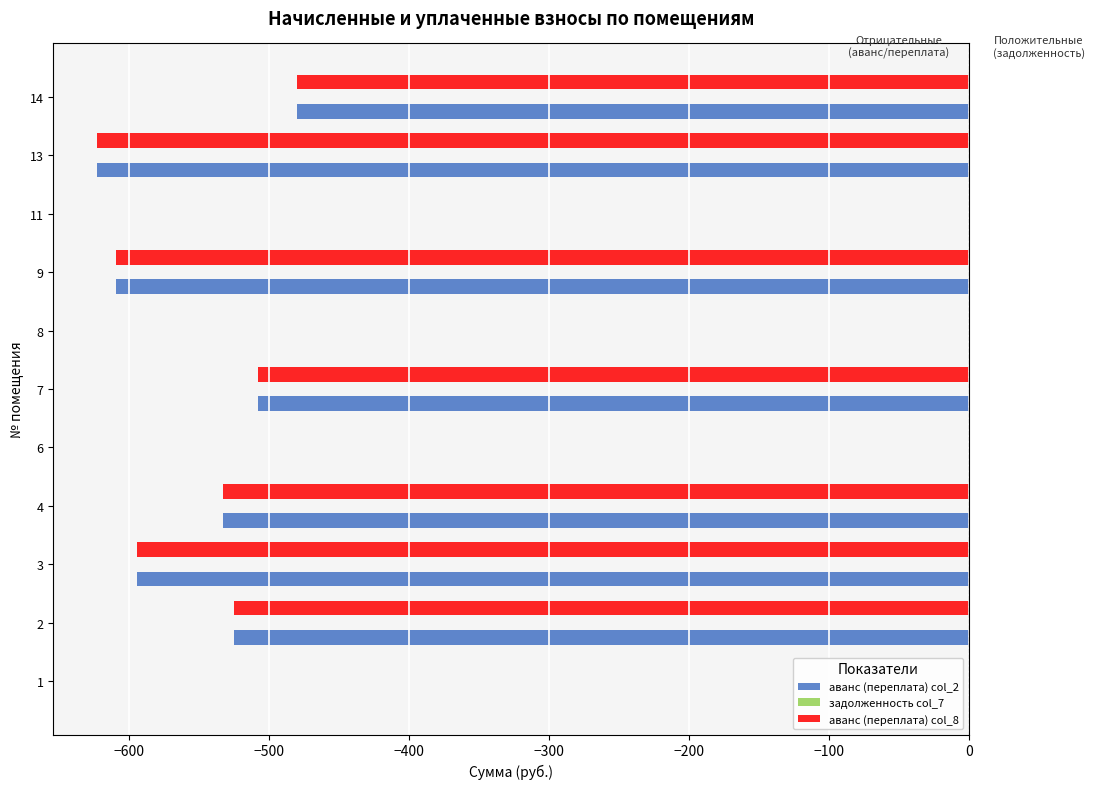

Count the number of data series in this chart.

2